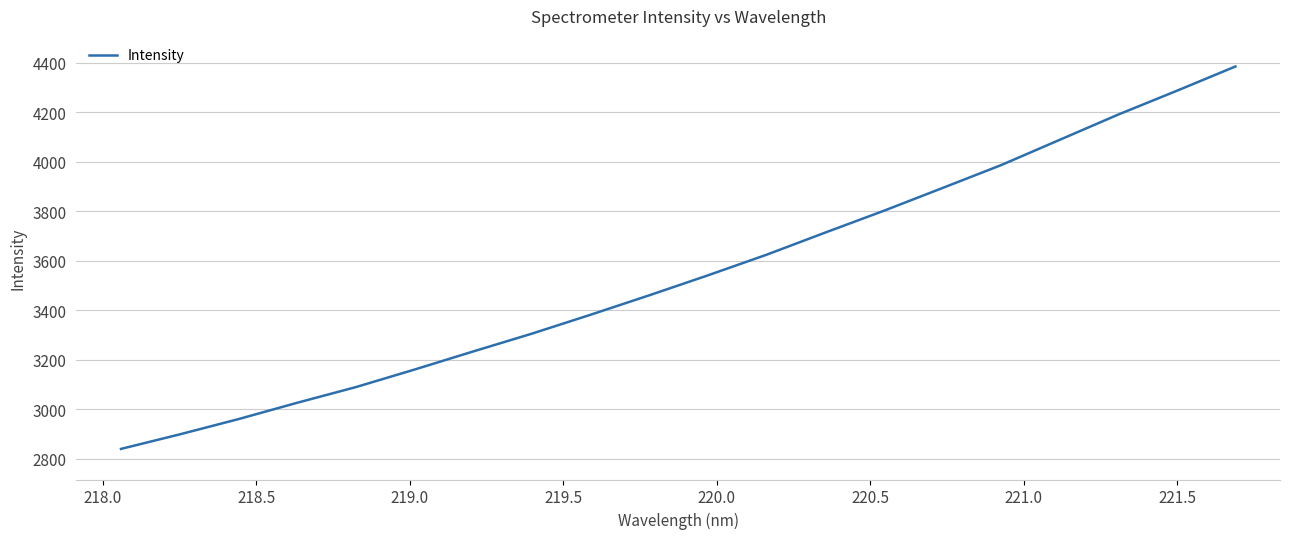

What is the smallest value displayed?

2838.9